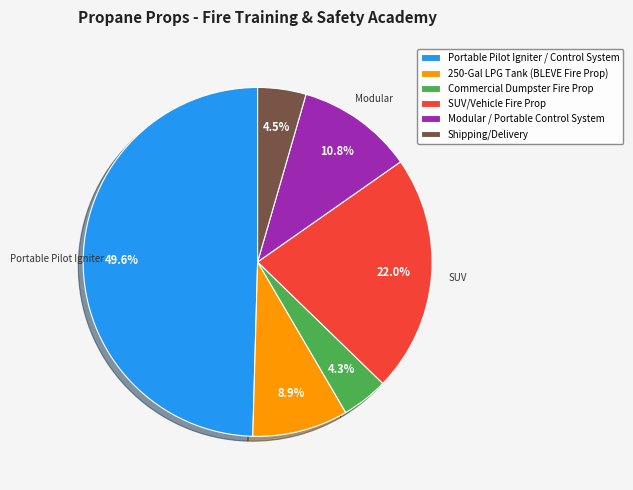

What is the ratio of the value at Shipping/Delivery to the value at Commercial Dumpster Fire Prop?

1.0